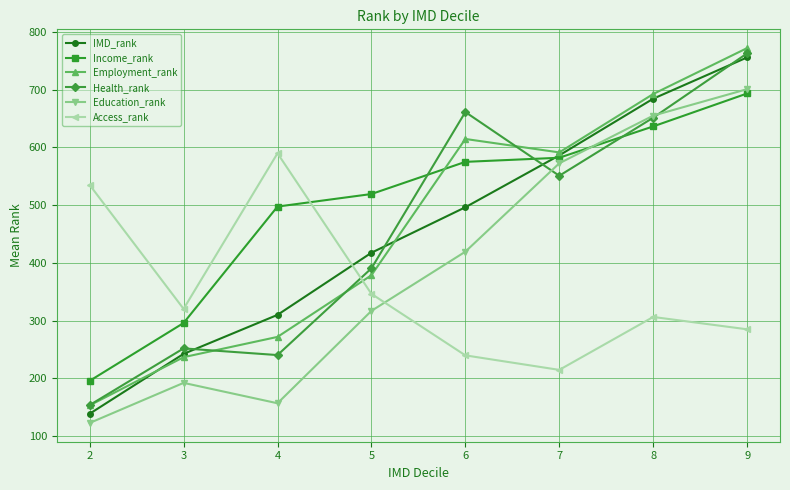

Which category has the highest value in the Income_rank series?

9